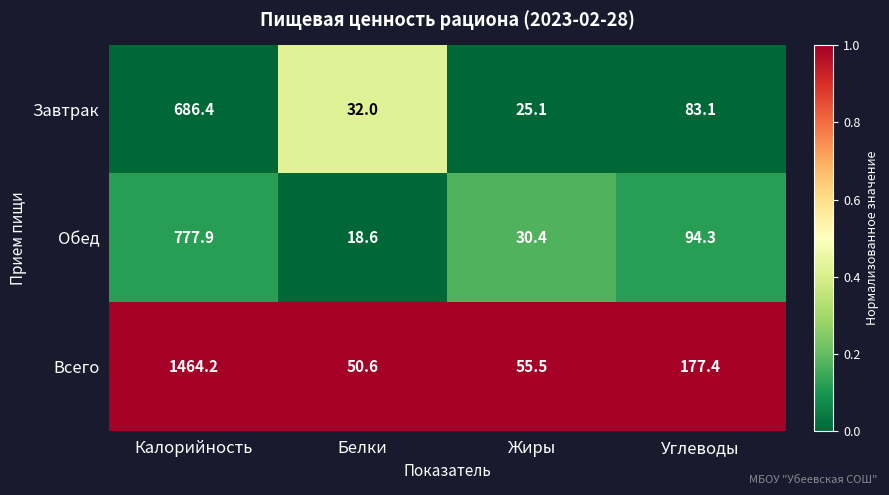

What is the difference between the maximum and second lowest values in the Завтрак series?

654.4